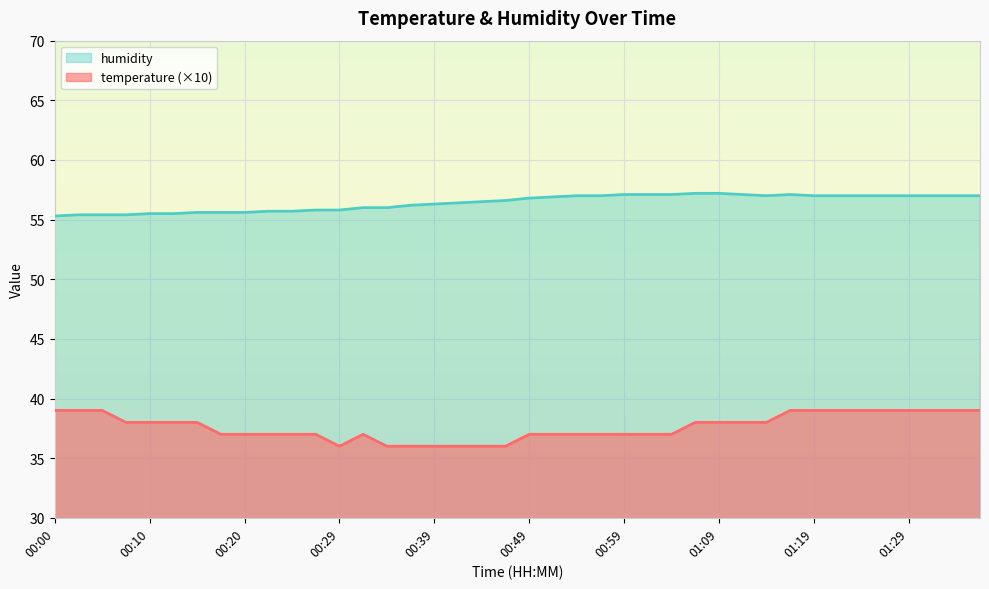

At which label does humidity first exceed 56?

00:37